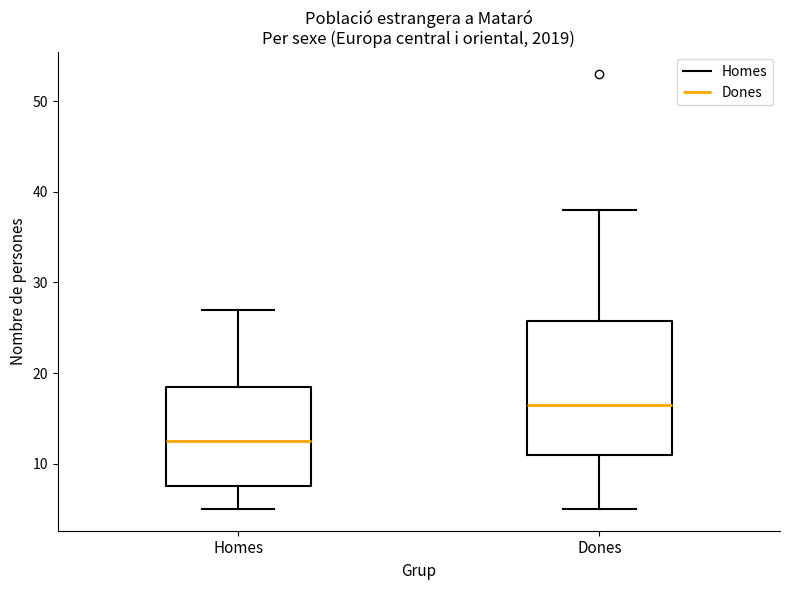

Comparing the boxes themselves (not the whiskers), which one is the tallest?

Dones